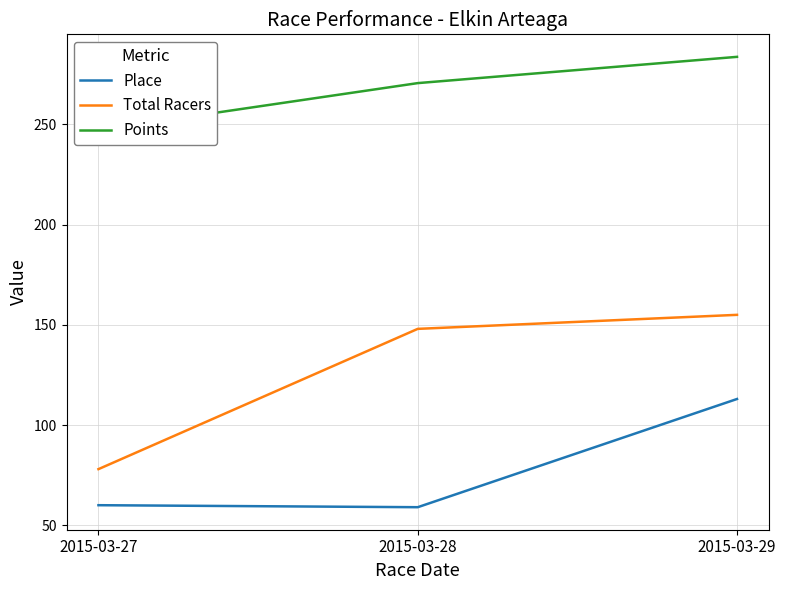

Reading left to right, transcribe all the data shown in this chart.

Place: 60.0	59.0	113.0
Total Racers: 78.0	148.0	155.0
Points: 247.3	270.6	283.8